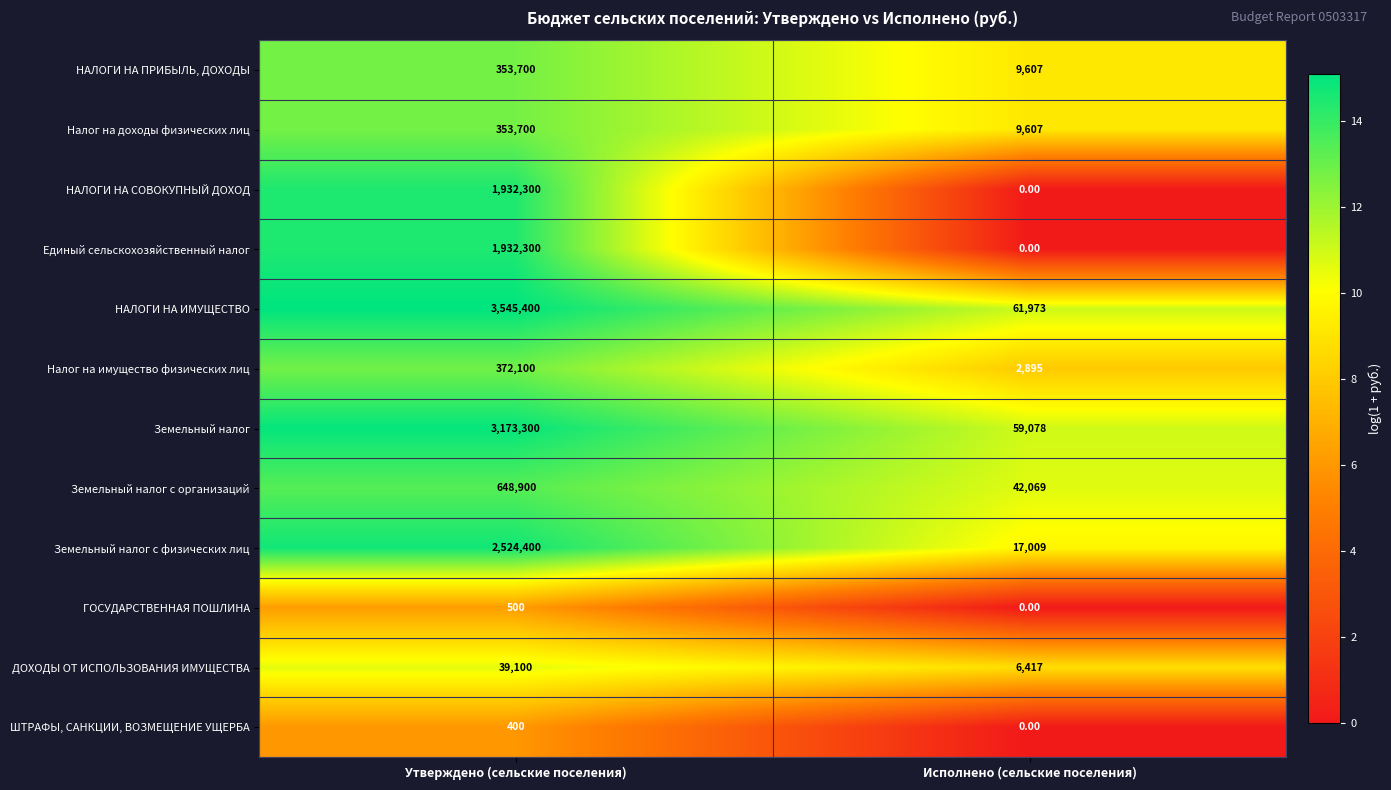

At how many categories does at least one series exceed 9?

2